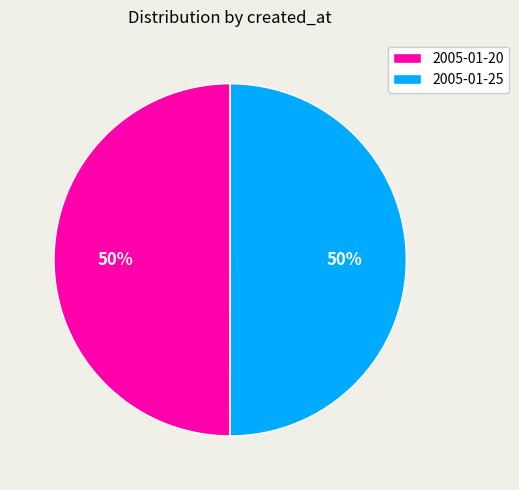

Approximately how many times larger is the value at 2005-01-20 compared to 2005-01-25?

1.0